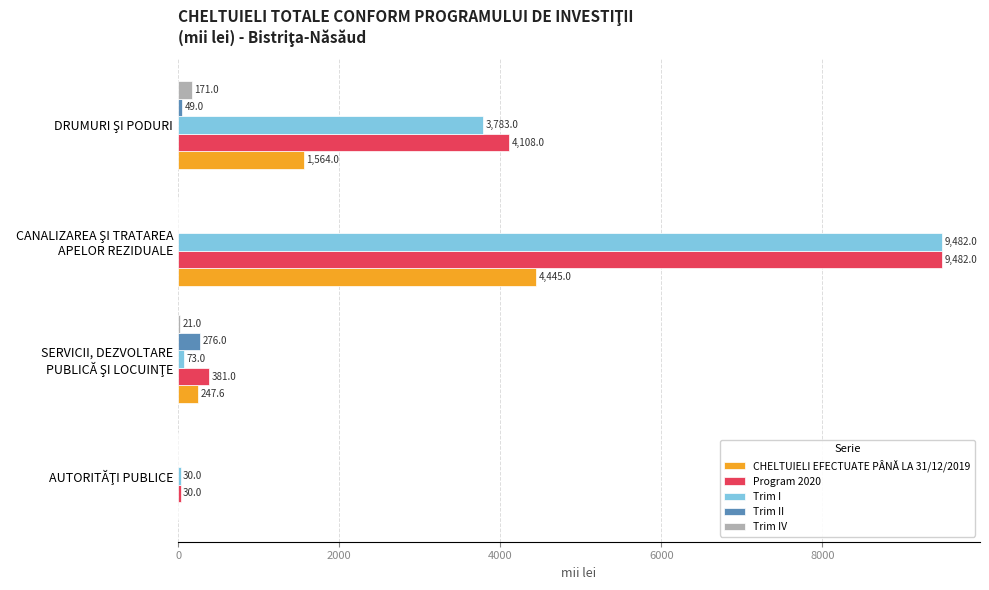

Which series has the largest total across all categories?

Program 2020